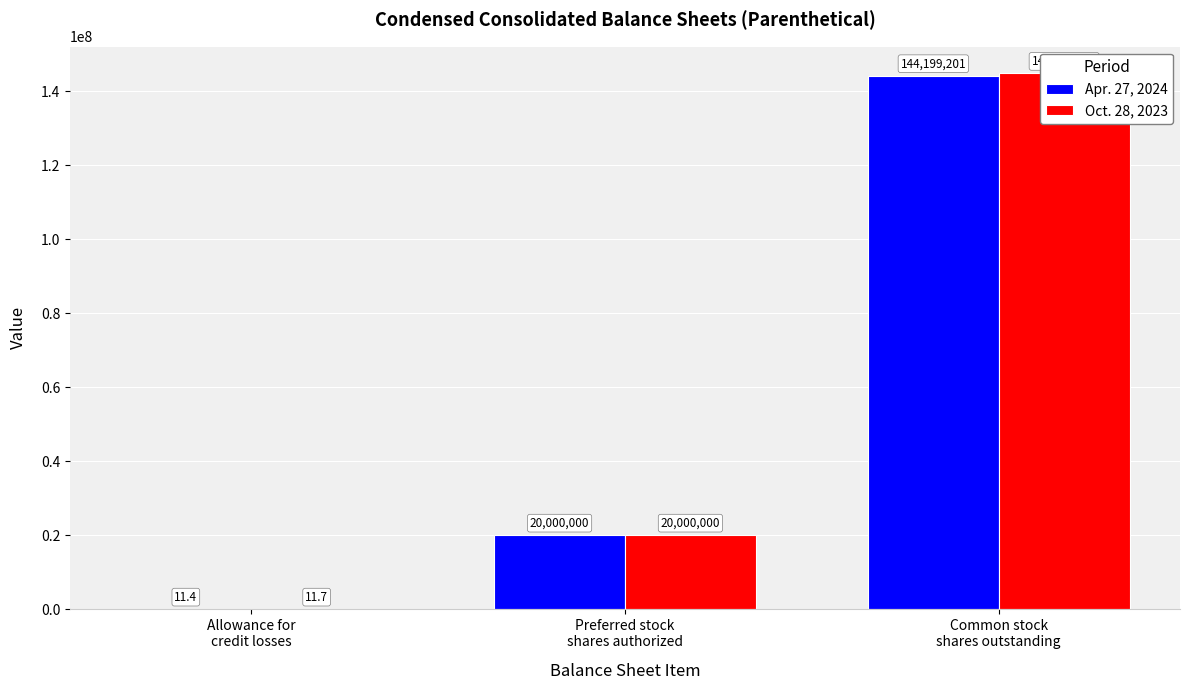

Between Allowance for
credit losses and Common stock
shares outstanding, which series saw the biggest shift?

Oct. 28, 2023